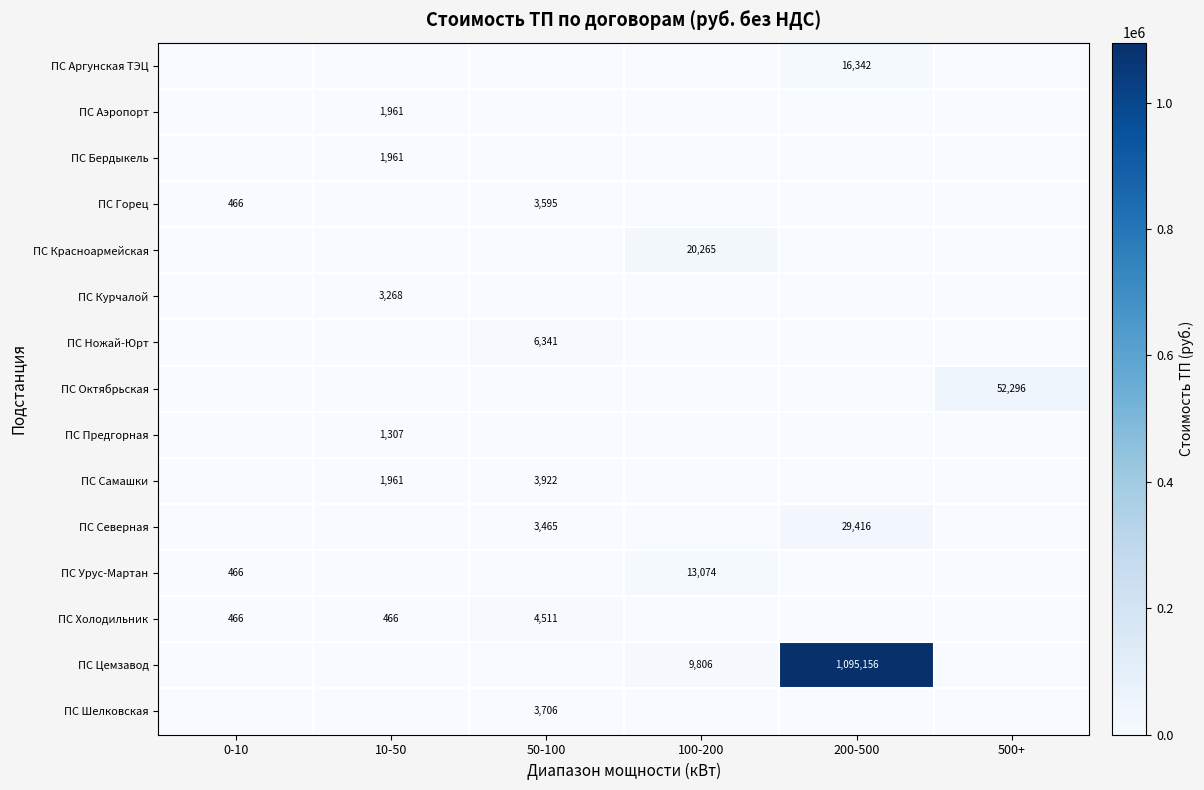

What is the maximum value shown in the chart?

1095156.0